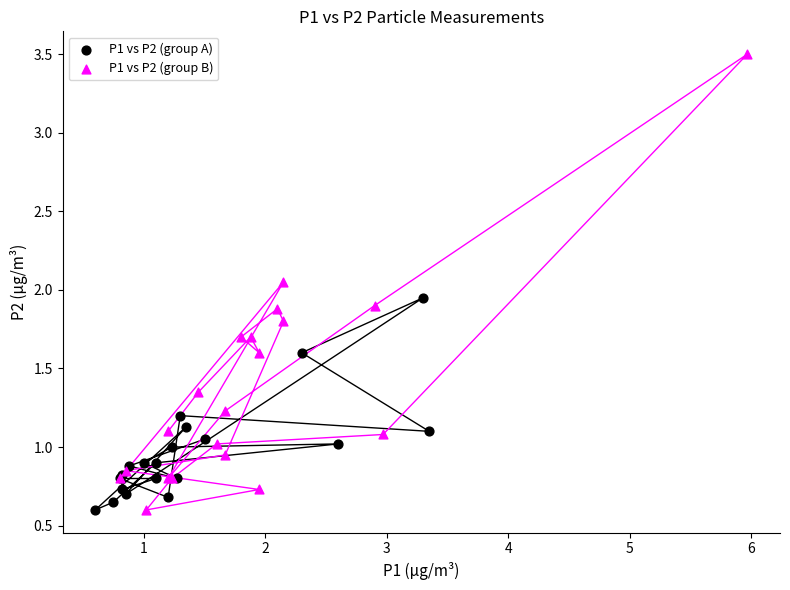

Which series reaches the maximum Y coordinate?

P1 vs P2 (group B)